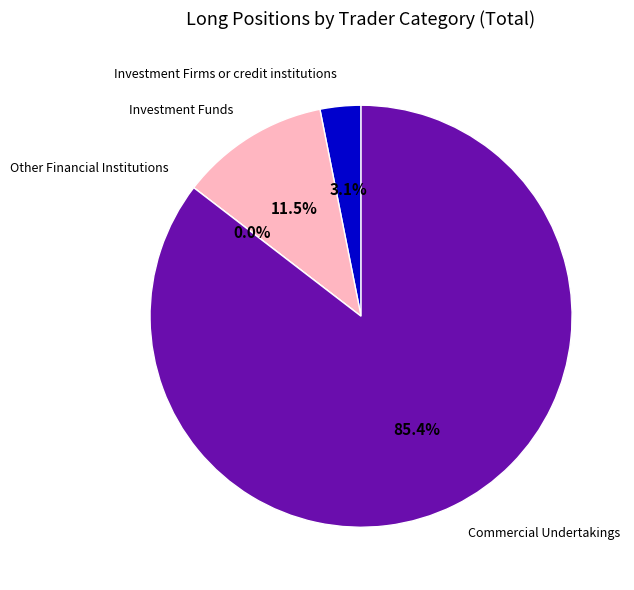

How many segments does this pie chart have?

4